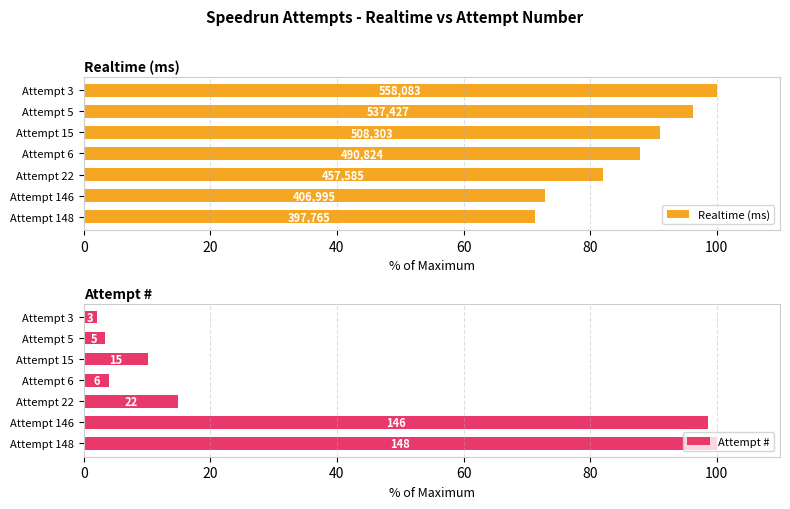

Which series has the largest range (max minus min)?

Attempt #